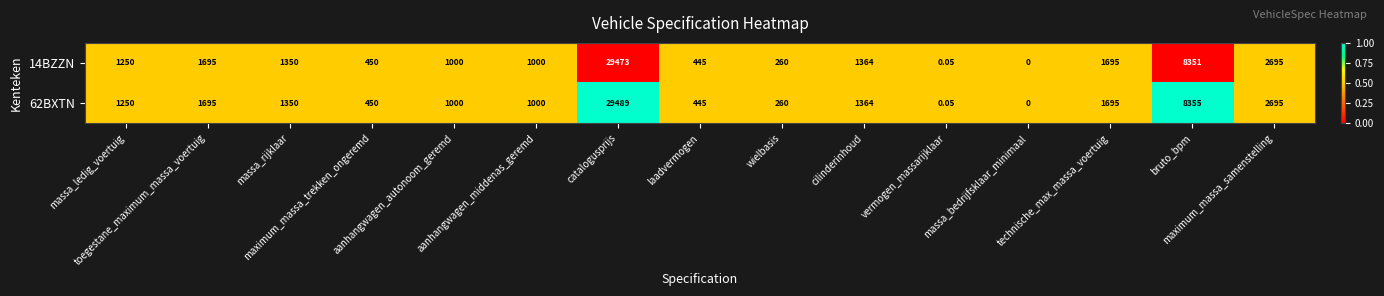

Which series has the largest range (max minus min)?

62BXTN